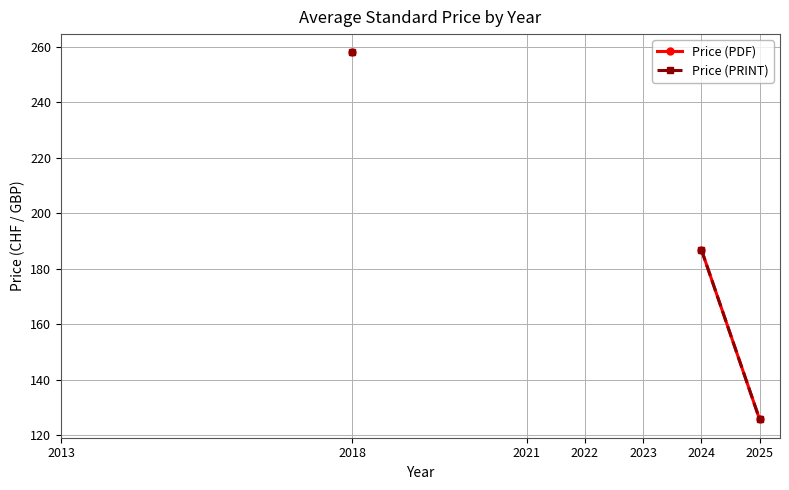

True or false: Price (PDF) and Price (PRINT) intersect in this chart.

False